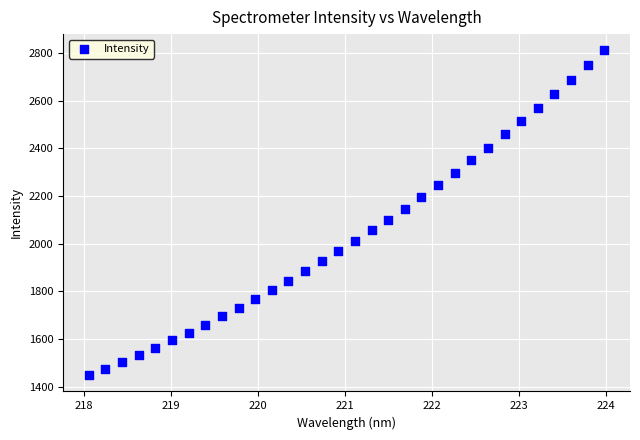

What is the range of Y values (max minus min)?

1362.8